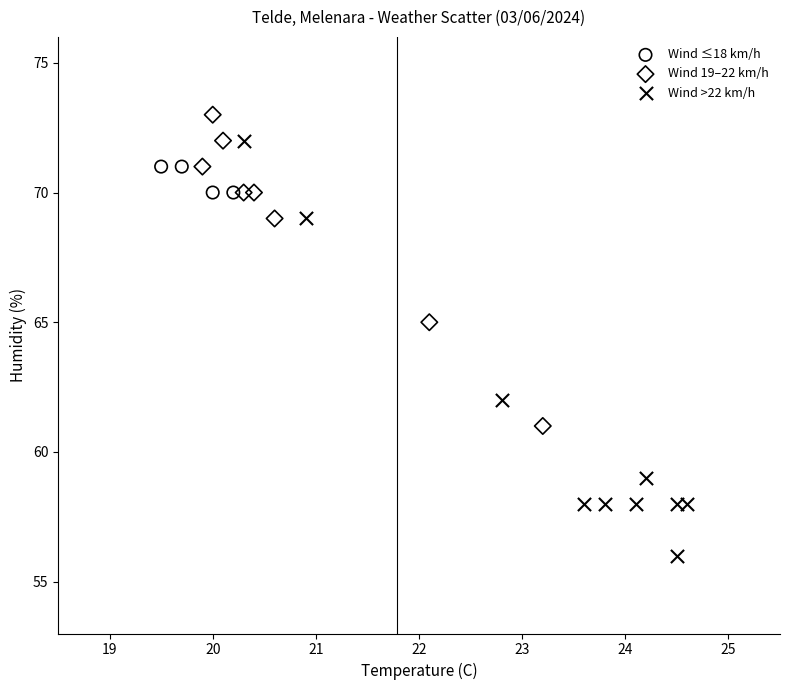

Which series has the widest spread of Y values?

Wind >22 km/h